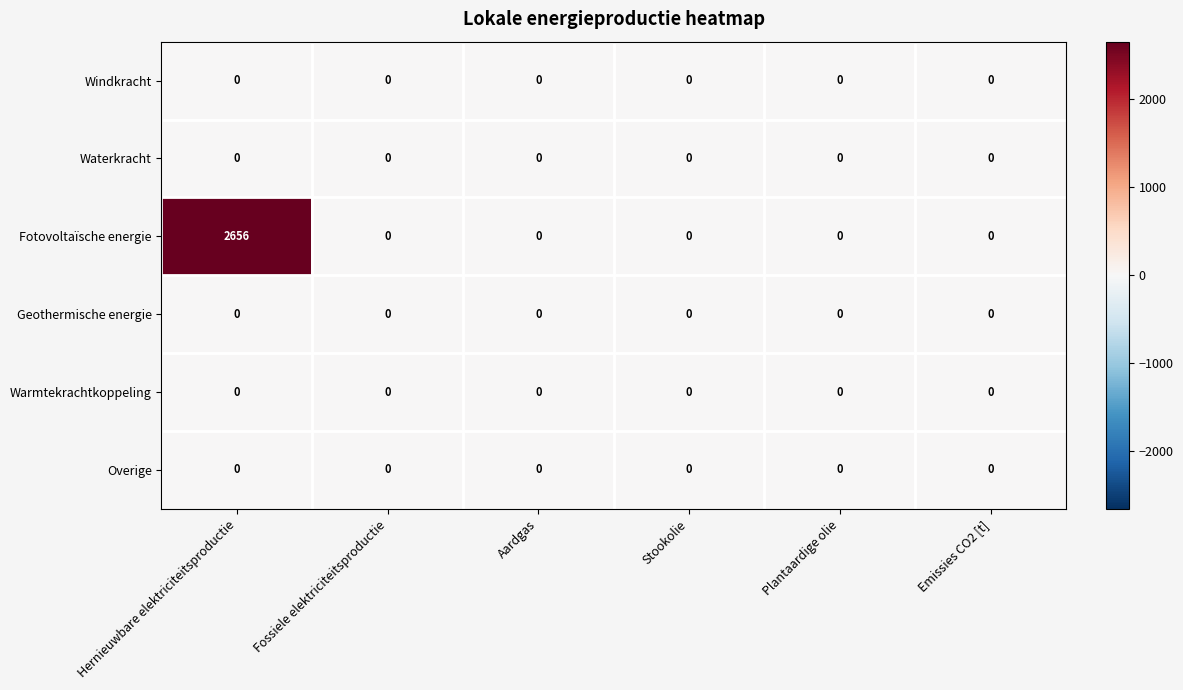

Which series has the largest range (max minus min)?

Fotovoltaïsche energie